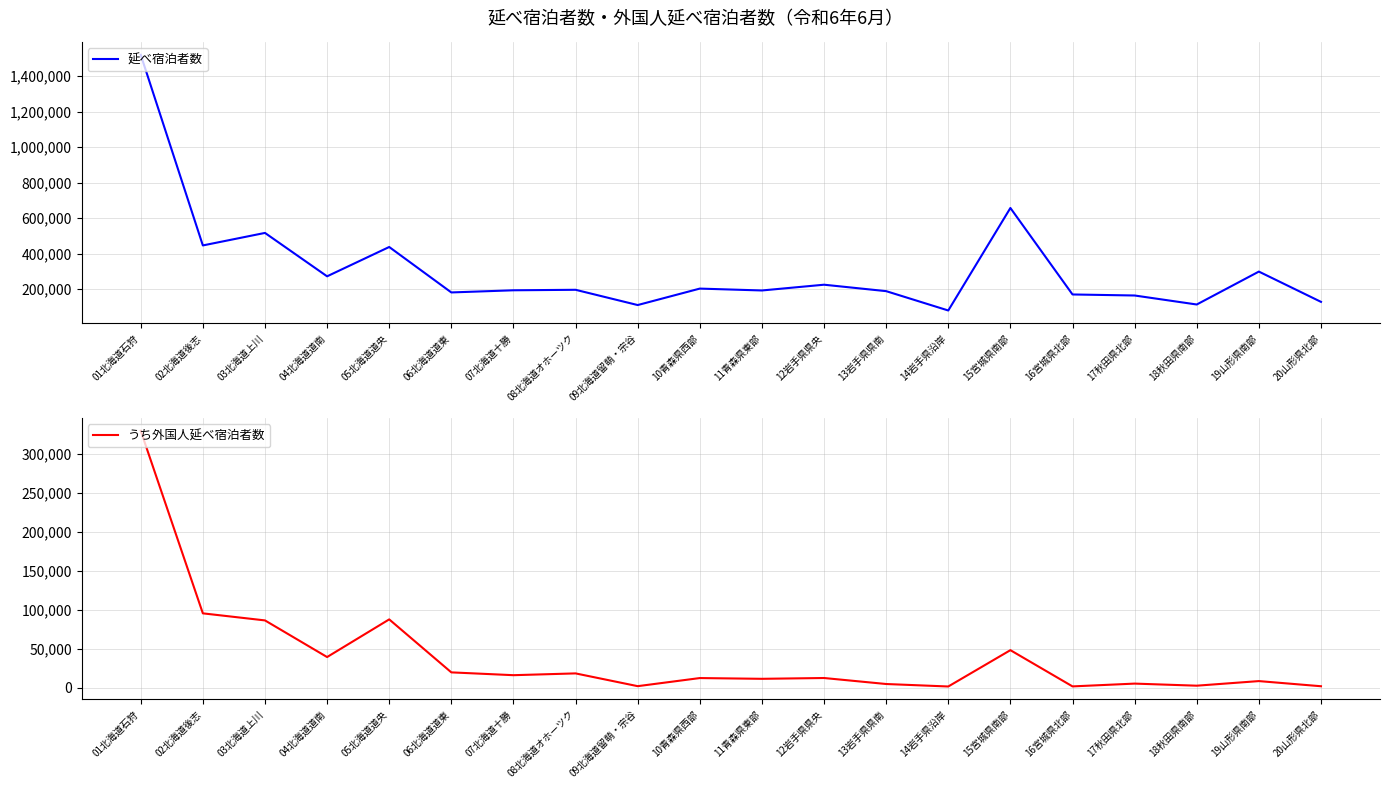

What is the label of the 7th point from the right?

14岩手県沿岸